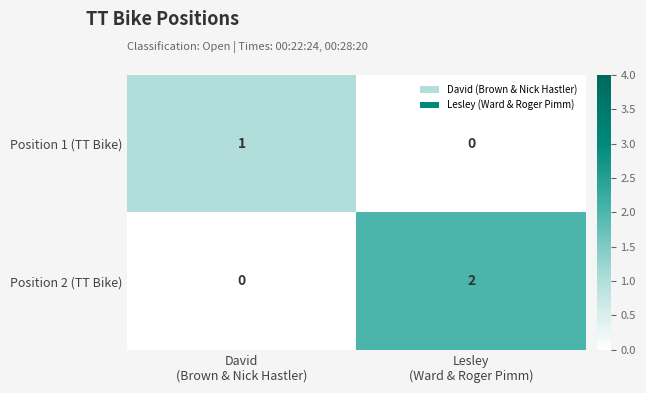

Rank the series by their maximum value, from lowest to highest.

Position 1 (TT Bike), Position 2 (TT Bike)